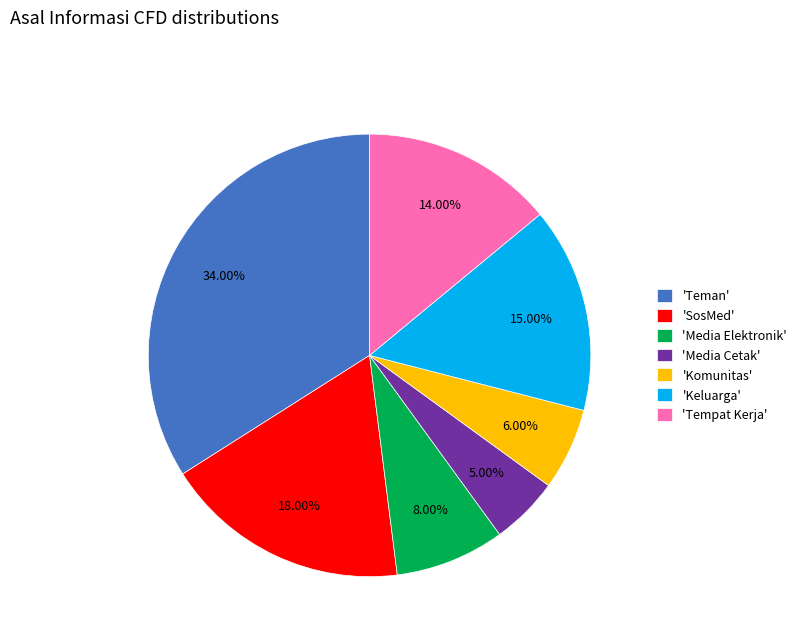

Which slice is the largest?

'Teman'